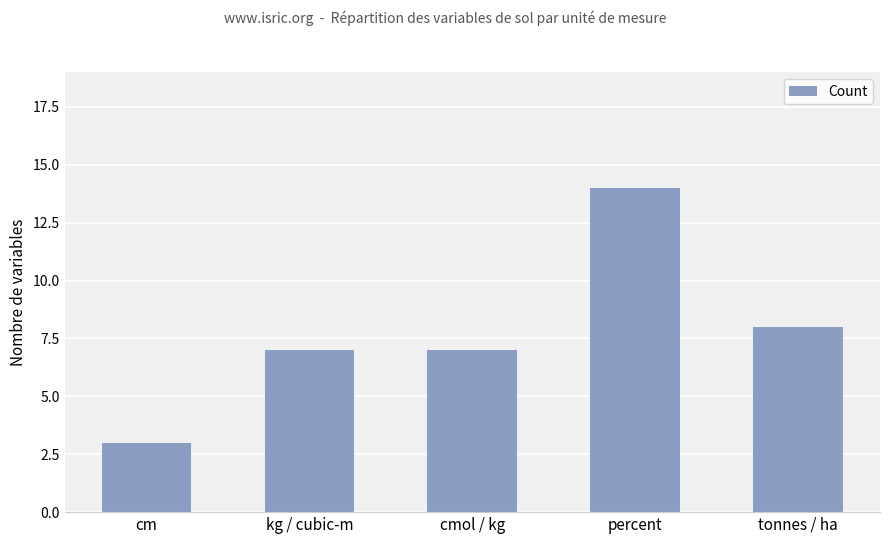

The chart shows a value of 11 at tonnes / ha. True or false?

False